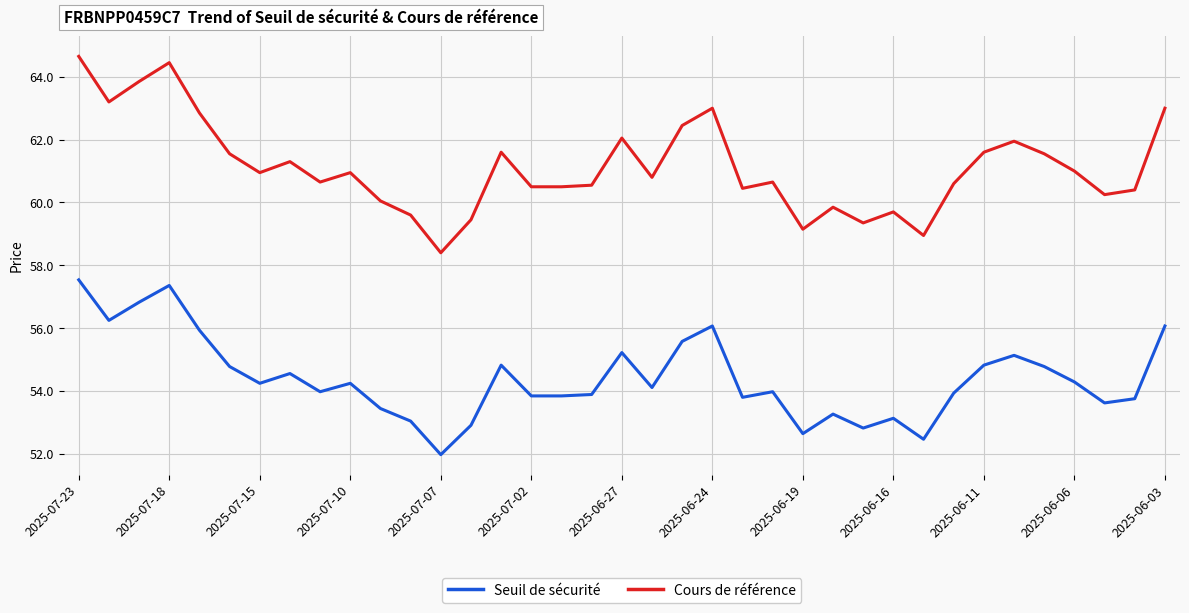

What is the sum of all Cours de référence values?

2261.8